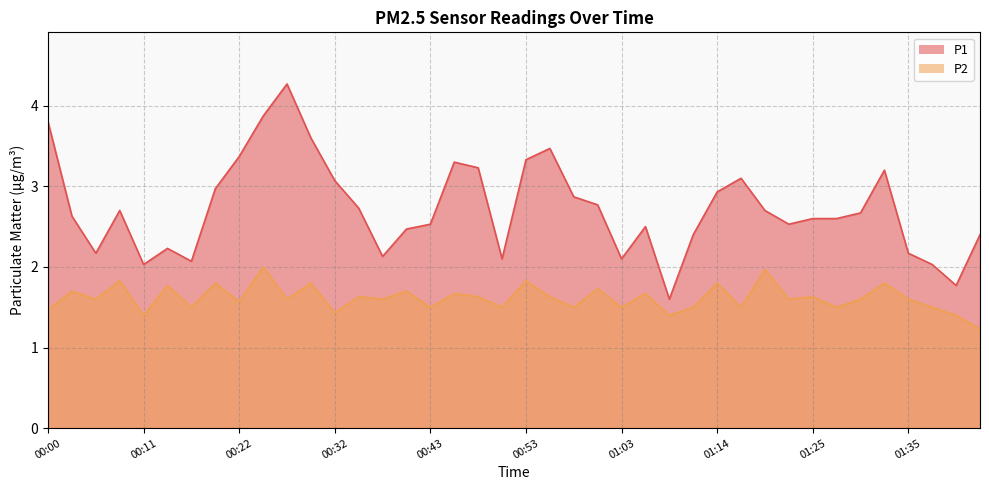

How many categories are shown in the chart?

40